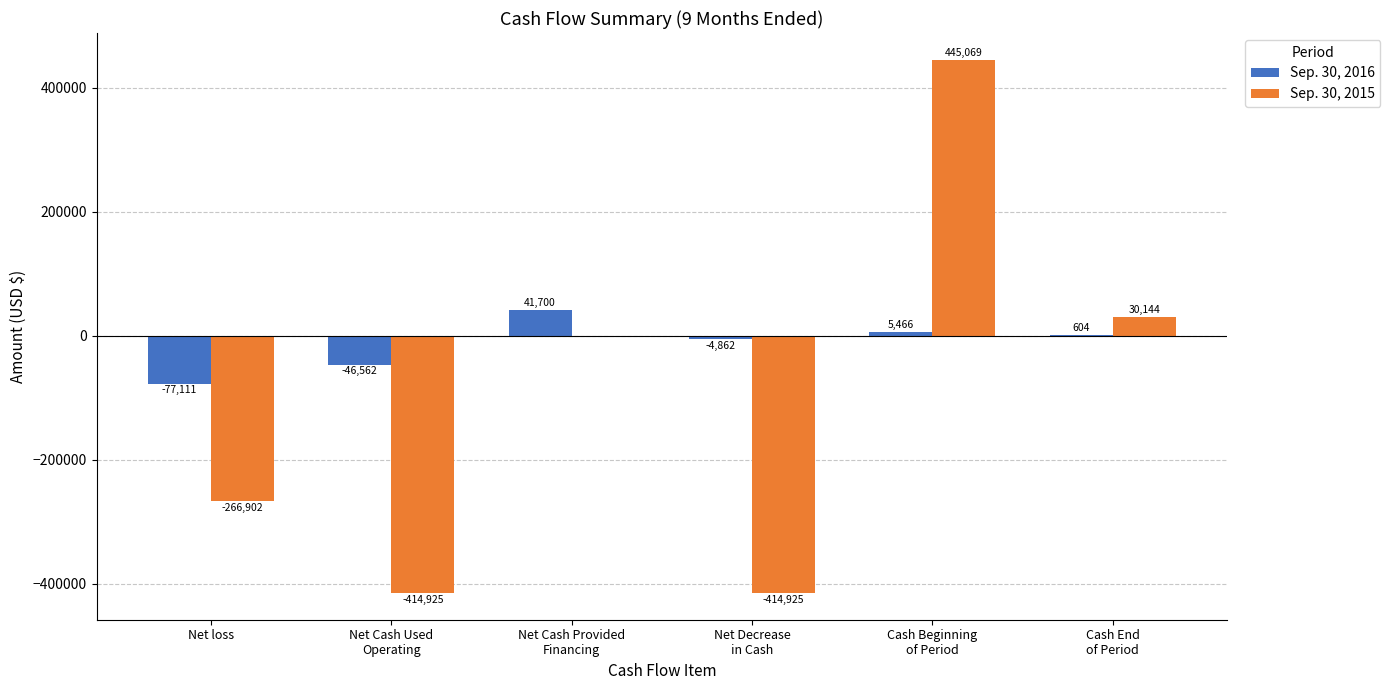

What is the sum of all Sep. 30, 2016 values?

-80765